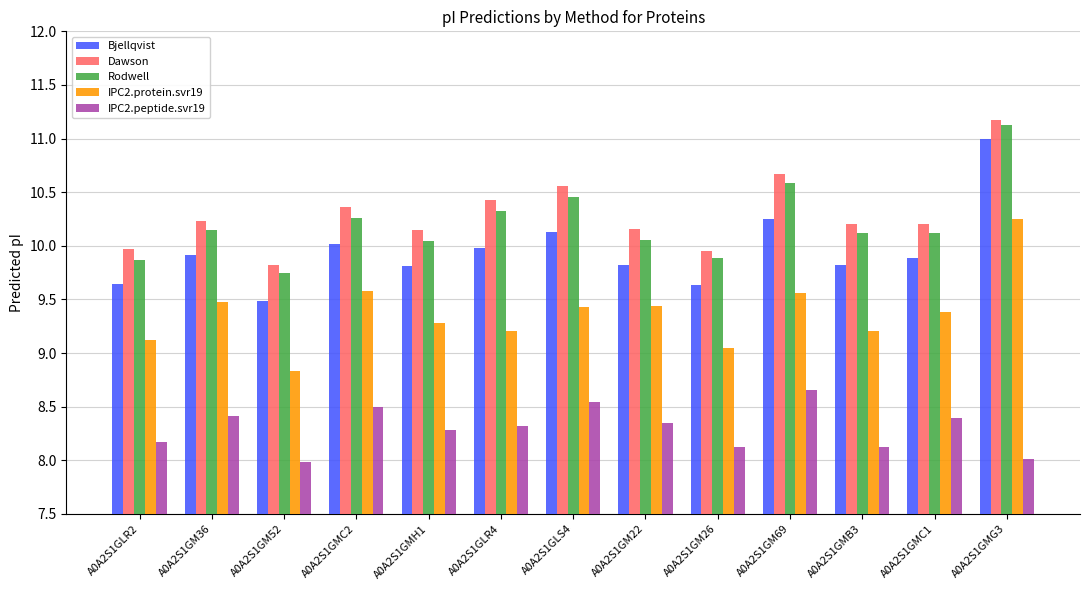

How many bars are there in total?

65